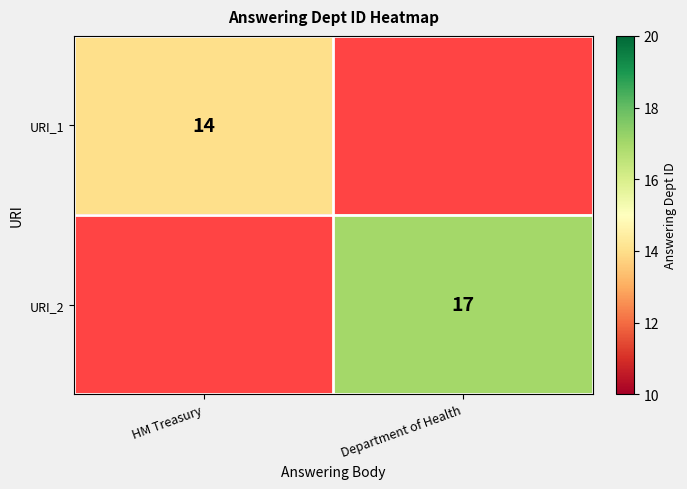

What is the maximum value shown in the chart?

17.0